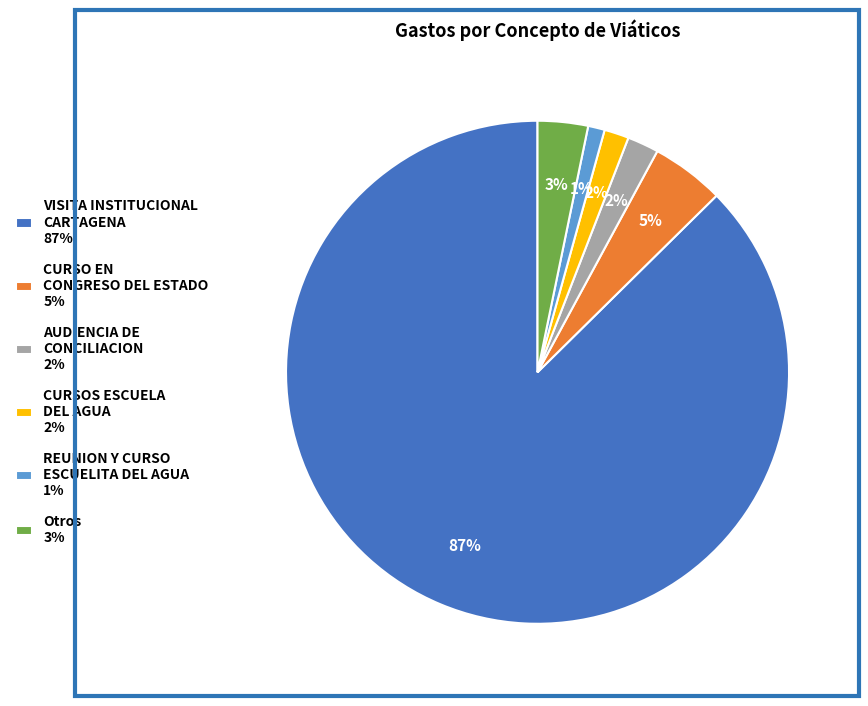

What is the largest slice in the pie chart?

VISITA INSTITUCIONAL CARTAGENA 87%